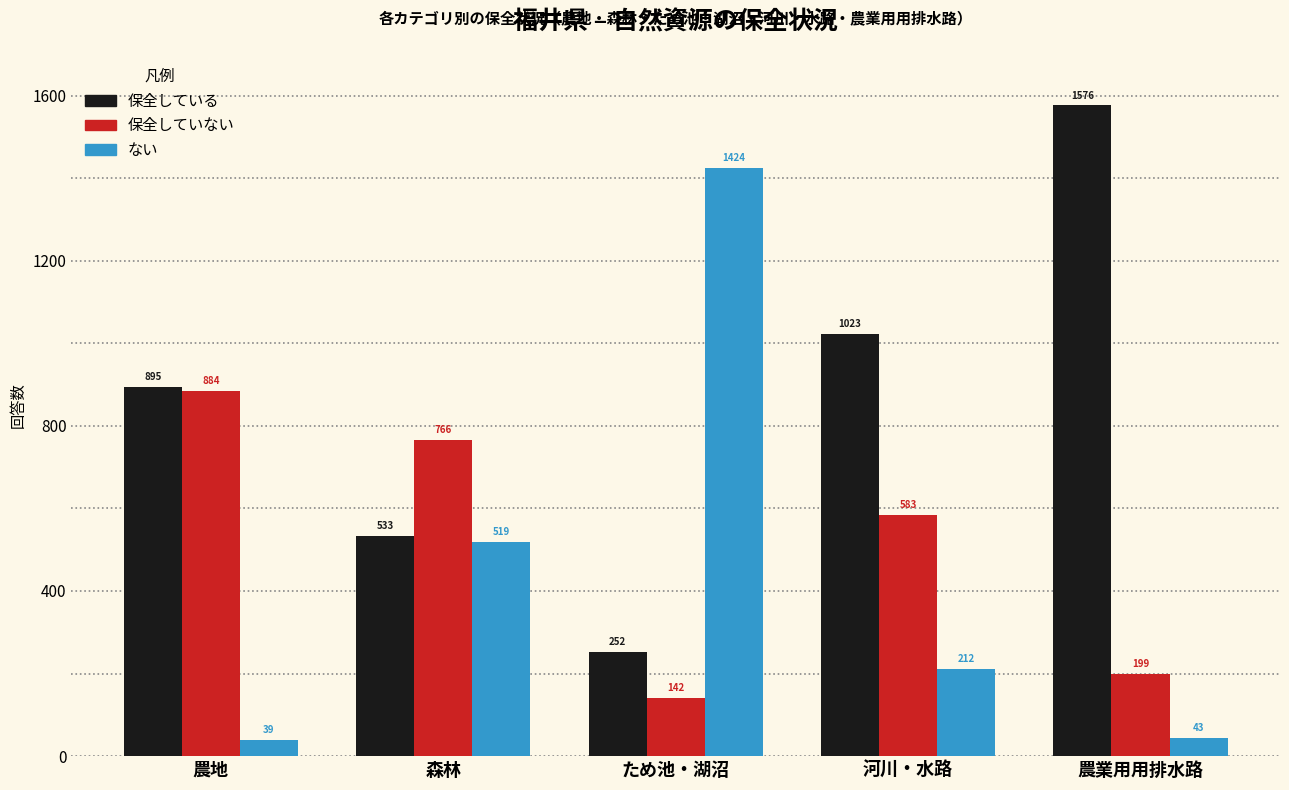

List the labels in order of 保全していない value, largest first.

農地, 森林, 河川・水路, 農業用用排水路, ため池・湖沼